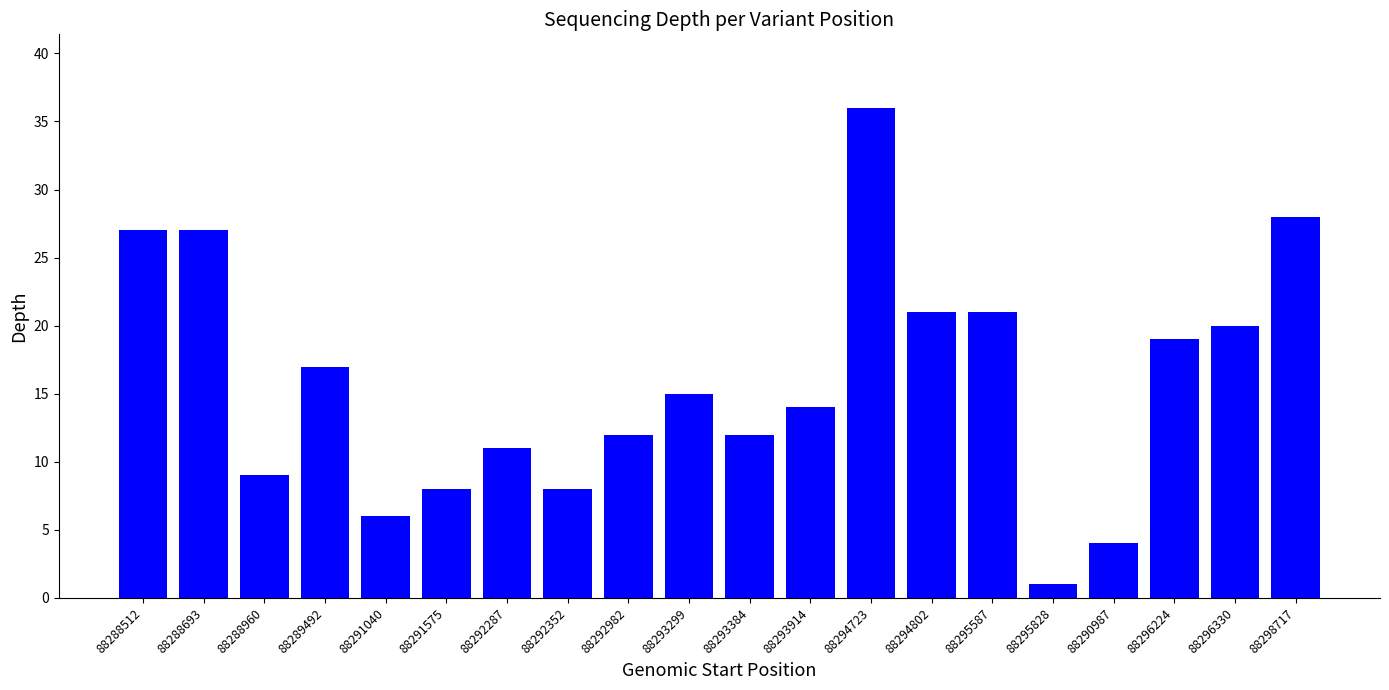

Which has a higher value, 88291040 or 88294723?

88294723